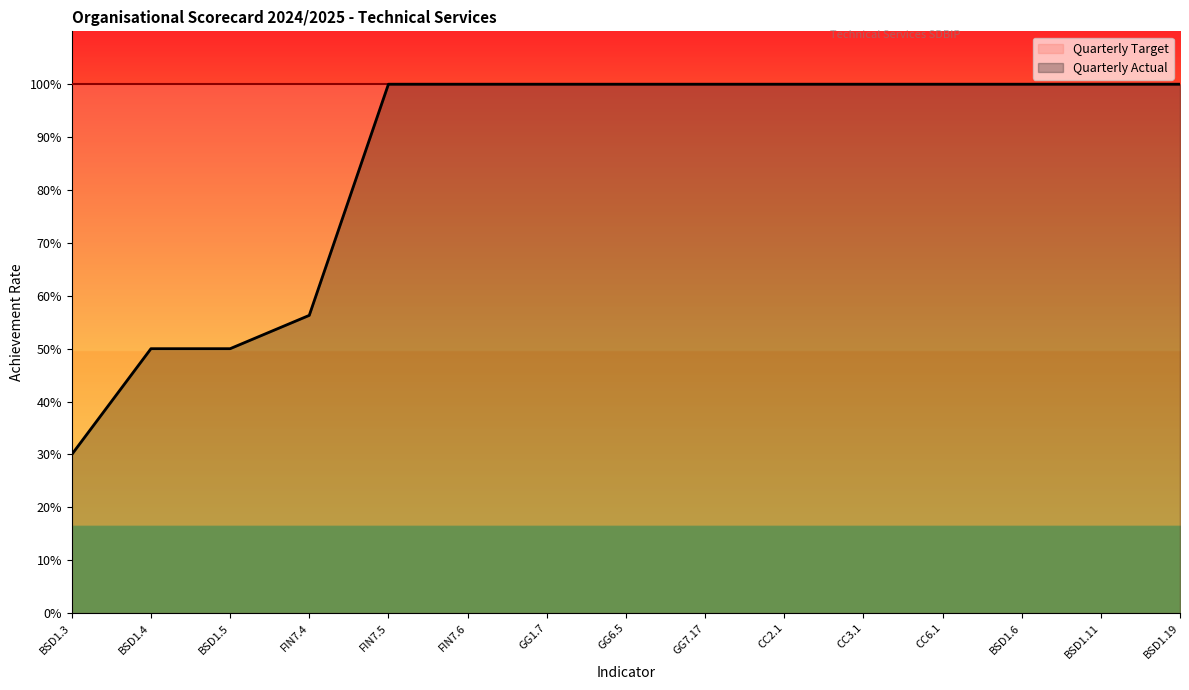

The chart shows a value of 1.0 at CC3.1. True or false?

True